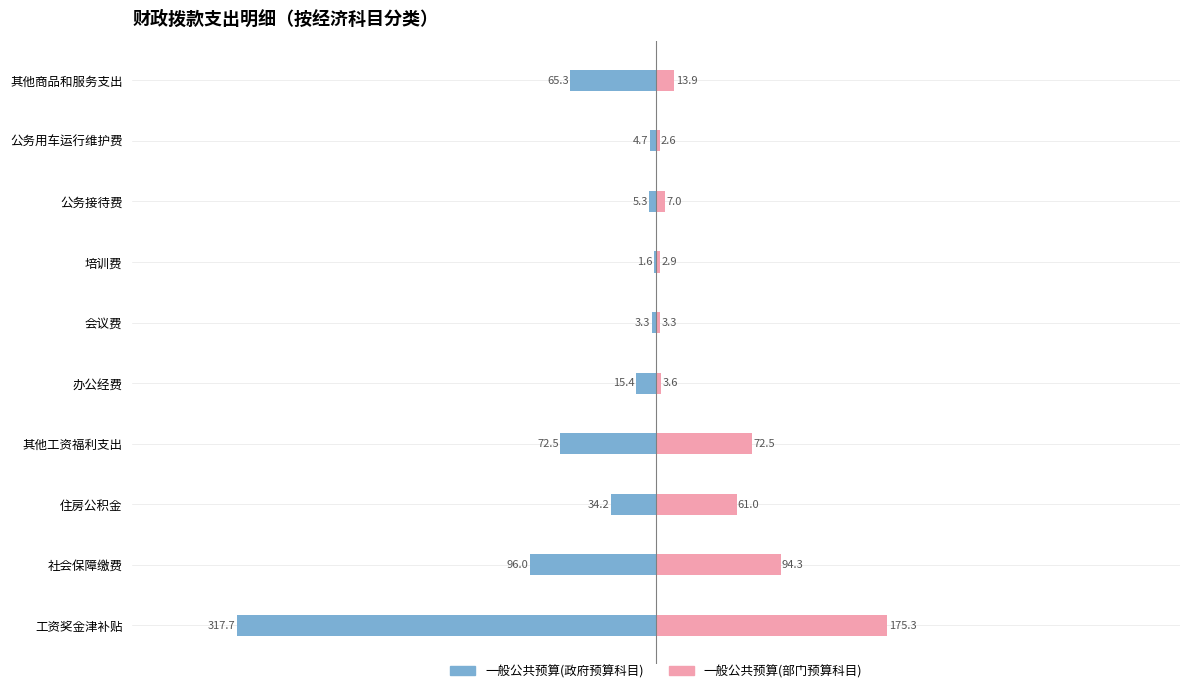

Is it true that 一般公共预算(政府预算科目) equals -1.1 at 公务用车运行维护费?

False